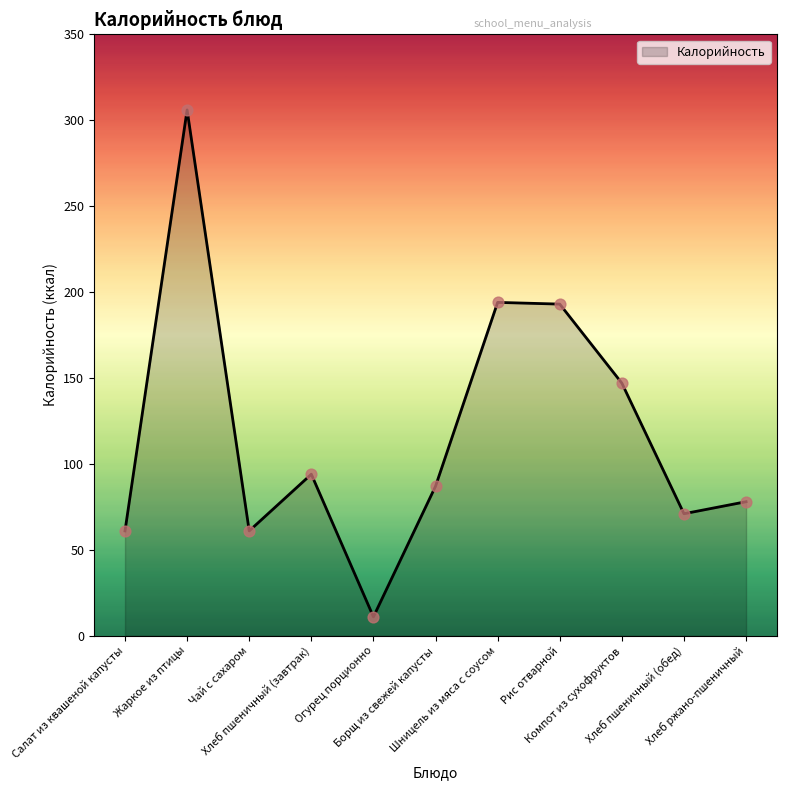

Which has a higher value, Чай с сахаром or Хлеб пшеничный (обед)?

Хлеб пшеничный (обед)